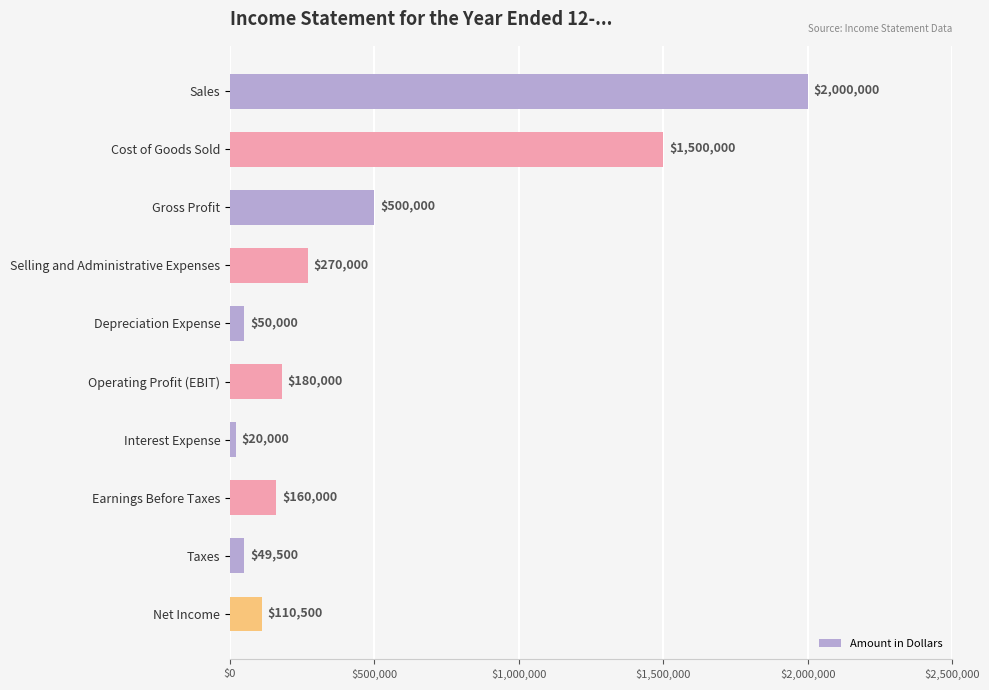

What value does the data have at Operating Profit (EBIT), to the nearest 10?

180000